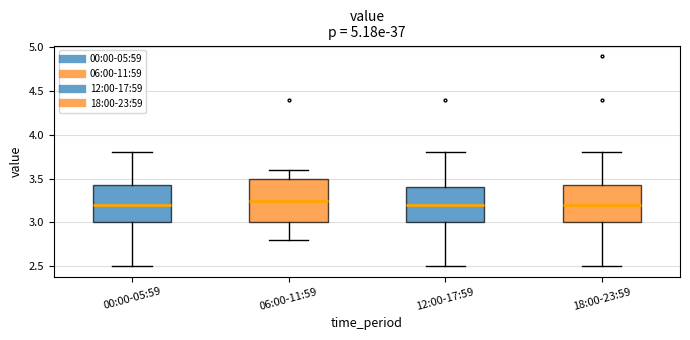

Comparing the boxes themselves (not the whiskers), which one is the tallest?

06:00-11:59